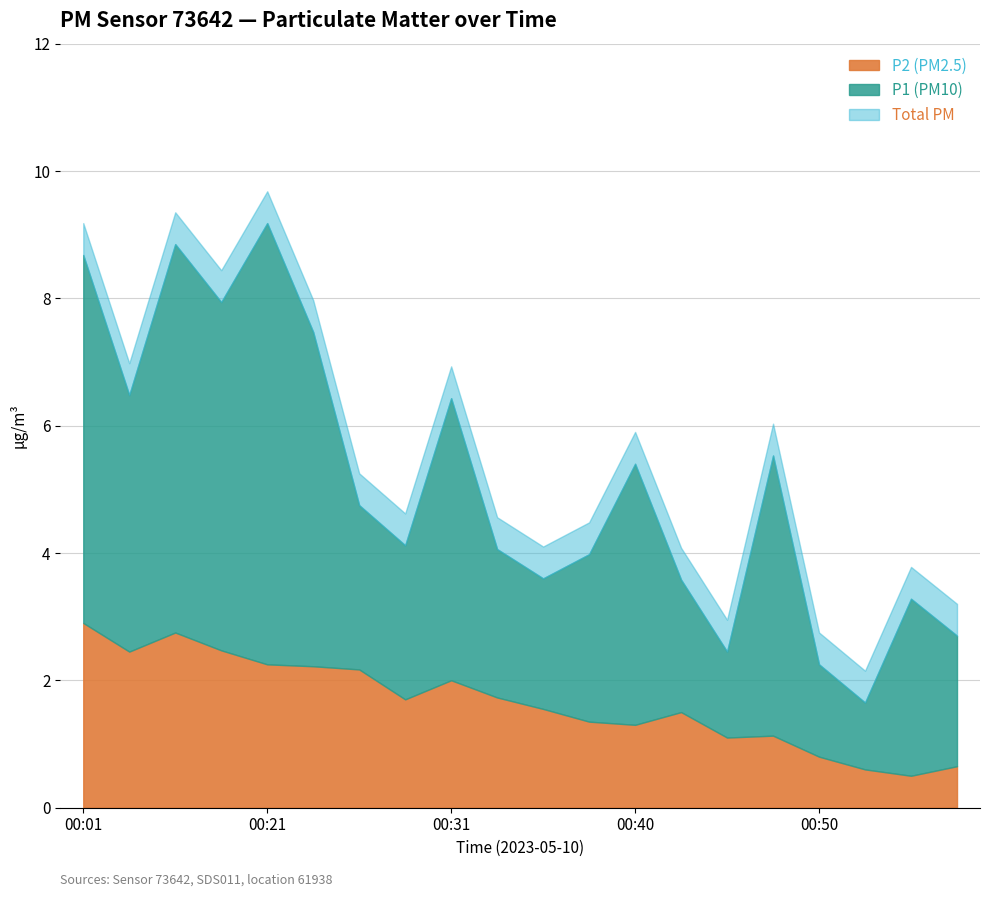

What are all the series names shown in the legend?

P2 (PM2.5), P1 (PM10), Total PM